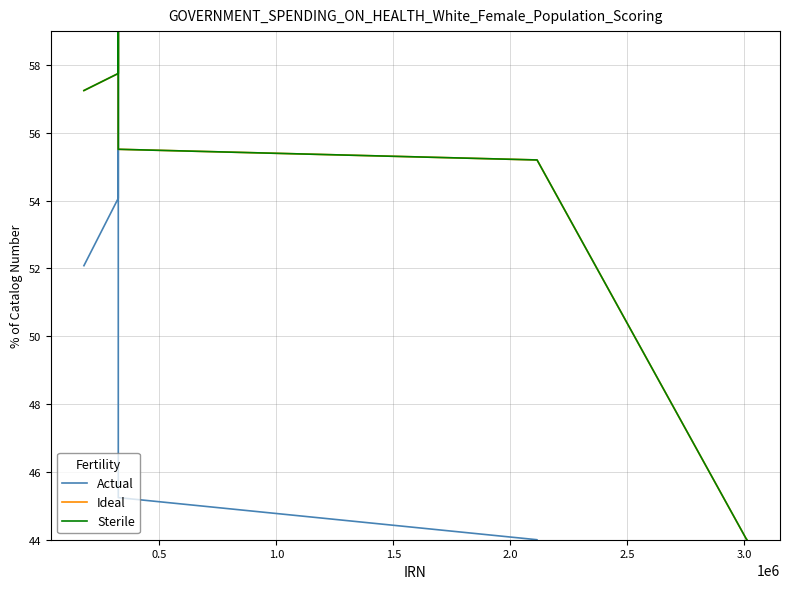

What is the average value of the Ideal series?

47.2